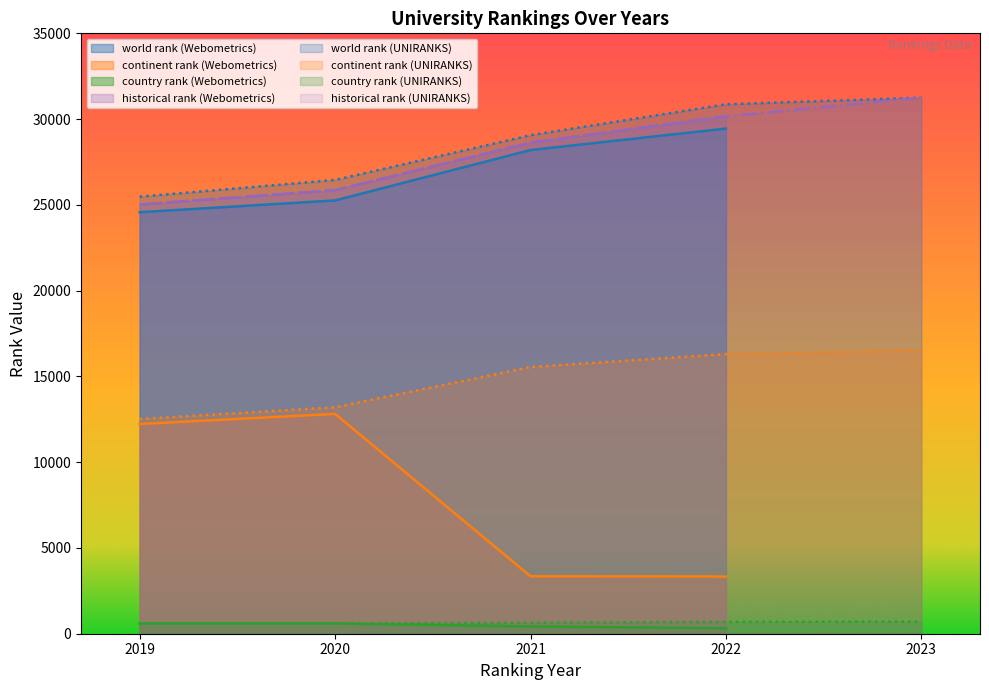

Which has a higher value, 2019 or 2022?

2022